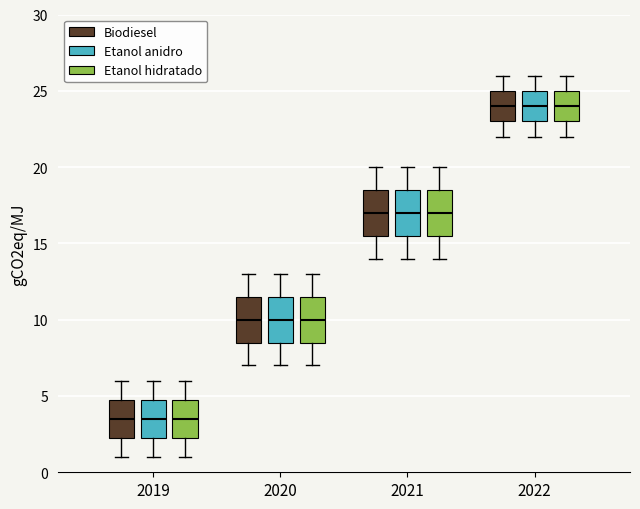

Reading left to right, transcribe this box plot: for each box, give where its median line is, the range the box spans, and where its two whiskers end, as read against the y-axis. The values are not printed on the chart, so give them approximately, as read against the axis.

2019 (Biodiesel): median 3.5, box 2.5 to 5.0, whiskers 1.0 to 6.0
2019 (Etanol anidro): median 3.5, box 2.5 to 5.0, whiskers 1.0 to 6.0
2019 (Etanol hidratado): median 3.5, box 2.5 to 5.0, whiskers 1.0 to 6.0
2020 (Biodiesel): median 10.0, box 8.5 to 11.5, whiskers 7.0 to 13.0
2020 (Etanol anidro): median 10.0, box 8.5 to 11.5, whiskers 7.0 to 13.0
2020 (Etanol hidratado): median 10.0, box 8.5 to 11.5, whiskers 7.0 to 13.0
2021 (Biodiesel): median 17.0, box 15.5 to 18.5, whiskers 14.0 to 20.0
2021 (Etanol anidro): median 17.0, box 15.5 to 18.5, whiskers 14.0 to 20.0
2021 (Etanol hidratado): median 17.0, box 15.5 to 18.5, whiskers 14.0 to 20.0
2022 (Biodiesel): median 24.0, box 23.0 to 25.0, whiskers 22.0 to 26.0
2022 (Etanol anidro): median 24.0, box 23.0 to 25.0, whiskers 22.0 to 26.0
2022 (Etanol hidratado): median 24.0, box 23.0 to 25.0, whiskers 22.0 to 26.0